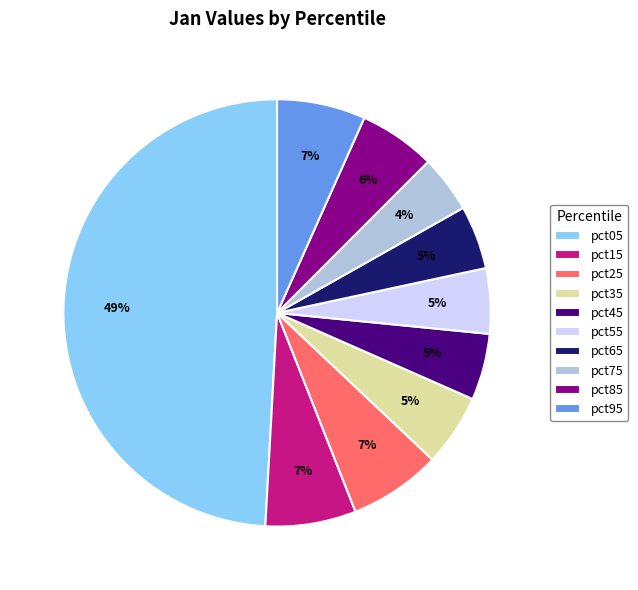

Which has a higher value, pct95 or pct45?

pct95